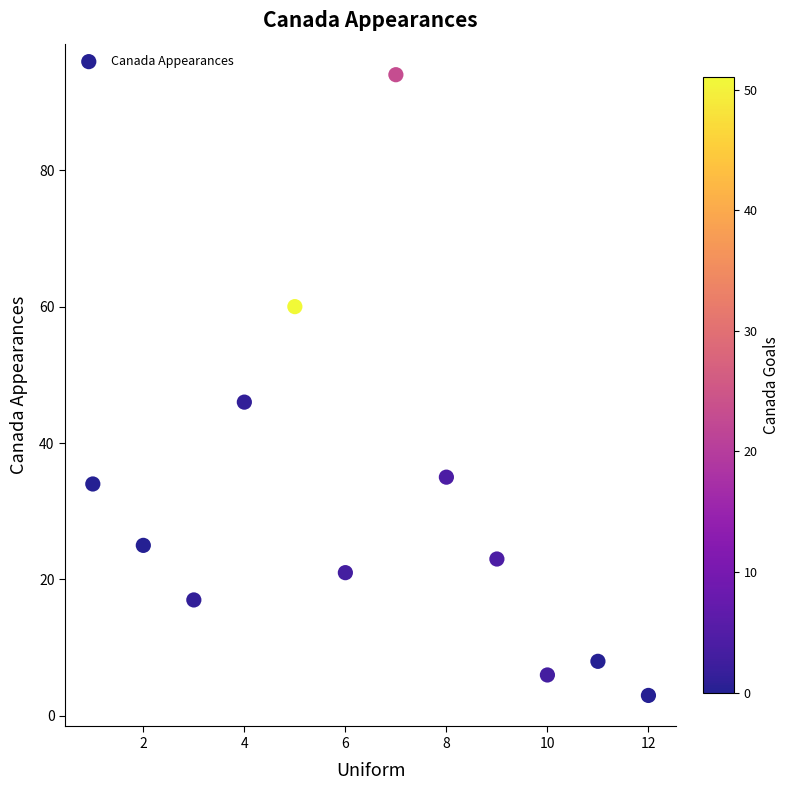

What Y value in the scatter plot is closest to 48?

46